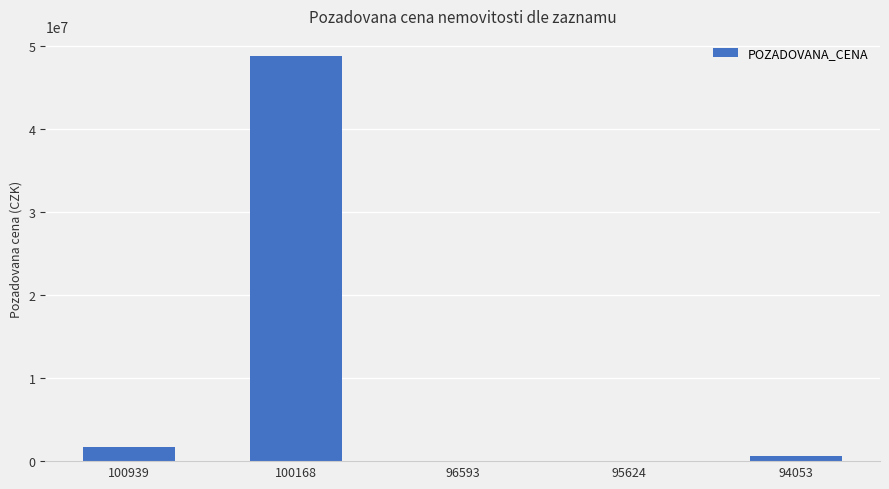

The value at 100168 is 48800000. True or false?

True